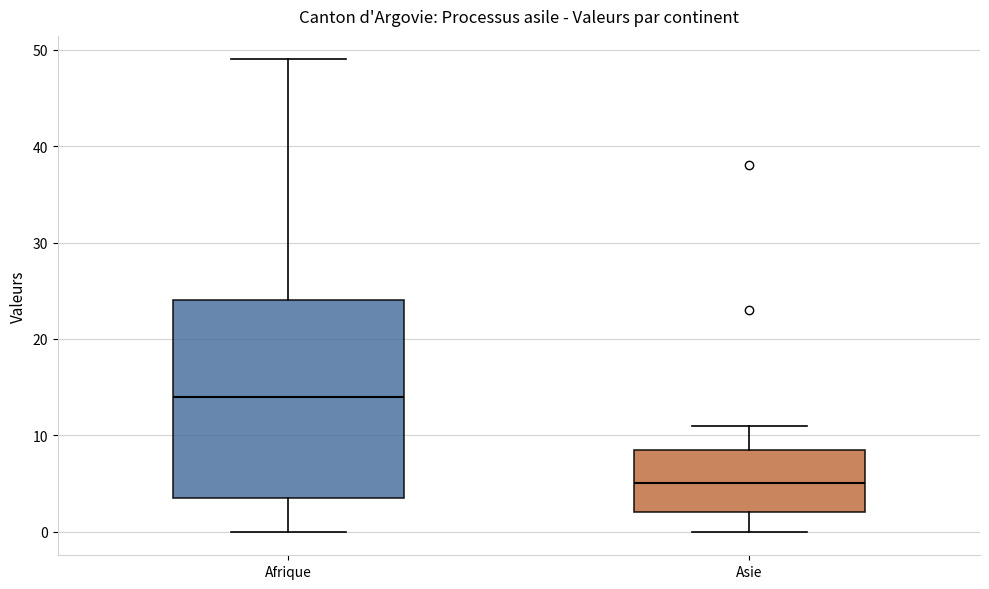

Reading left to right, read every box against the y-axis: the position of its median line, the range the box covers, and the ends of its whiskers. The values are not printed on the chart, so give them approximately, as read against the axis.

Afrique: median 14, box 4 to 24, whiskers 0 to 49
Asie: median 5, box 2 to 9, whiskers 0 to 11